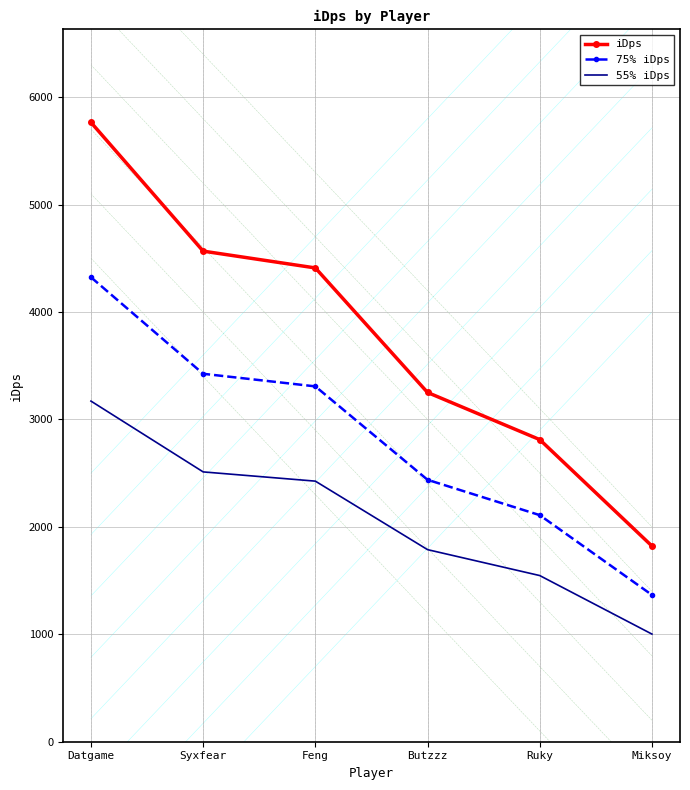

True or false: 55% iDps and iDps cross at least once.

False